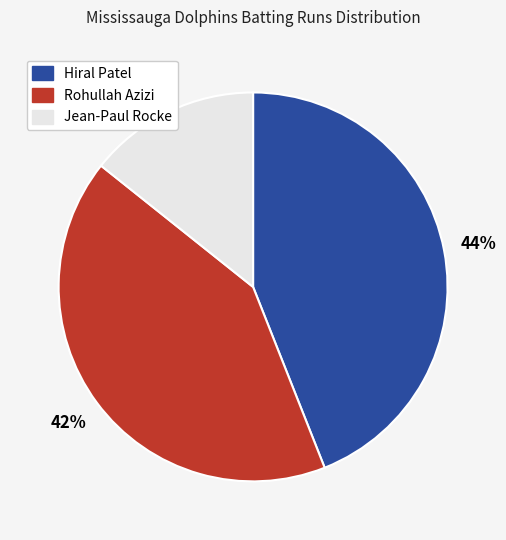

Combined, do Jean-Paul Rocke and Hiral Patel account for over 50%?

Yes